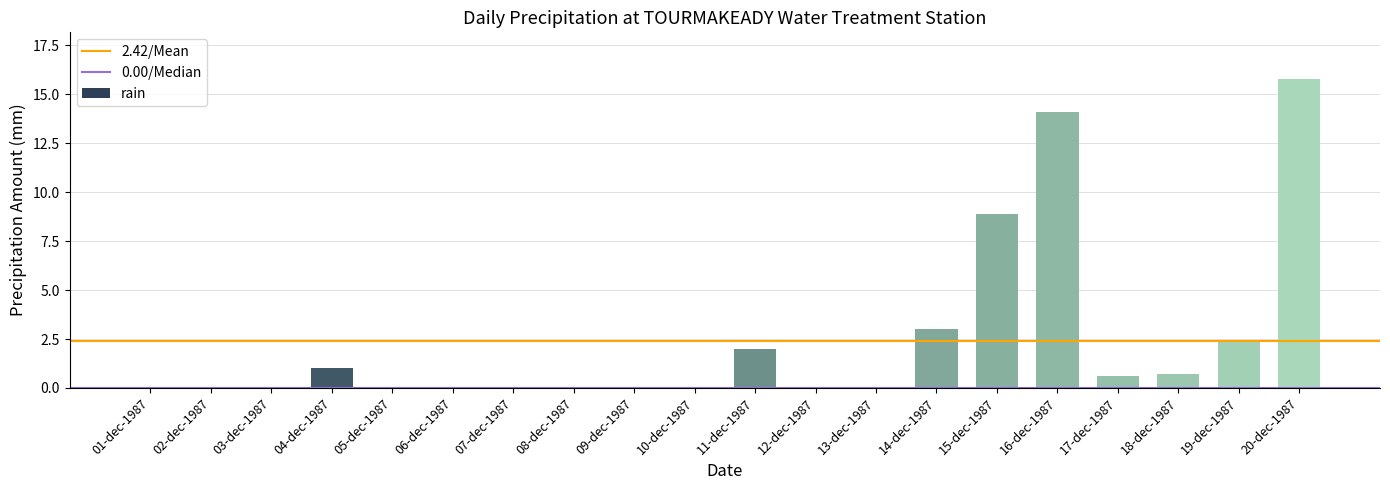

At which label is the value closest to 7?

15-dec-1987